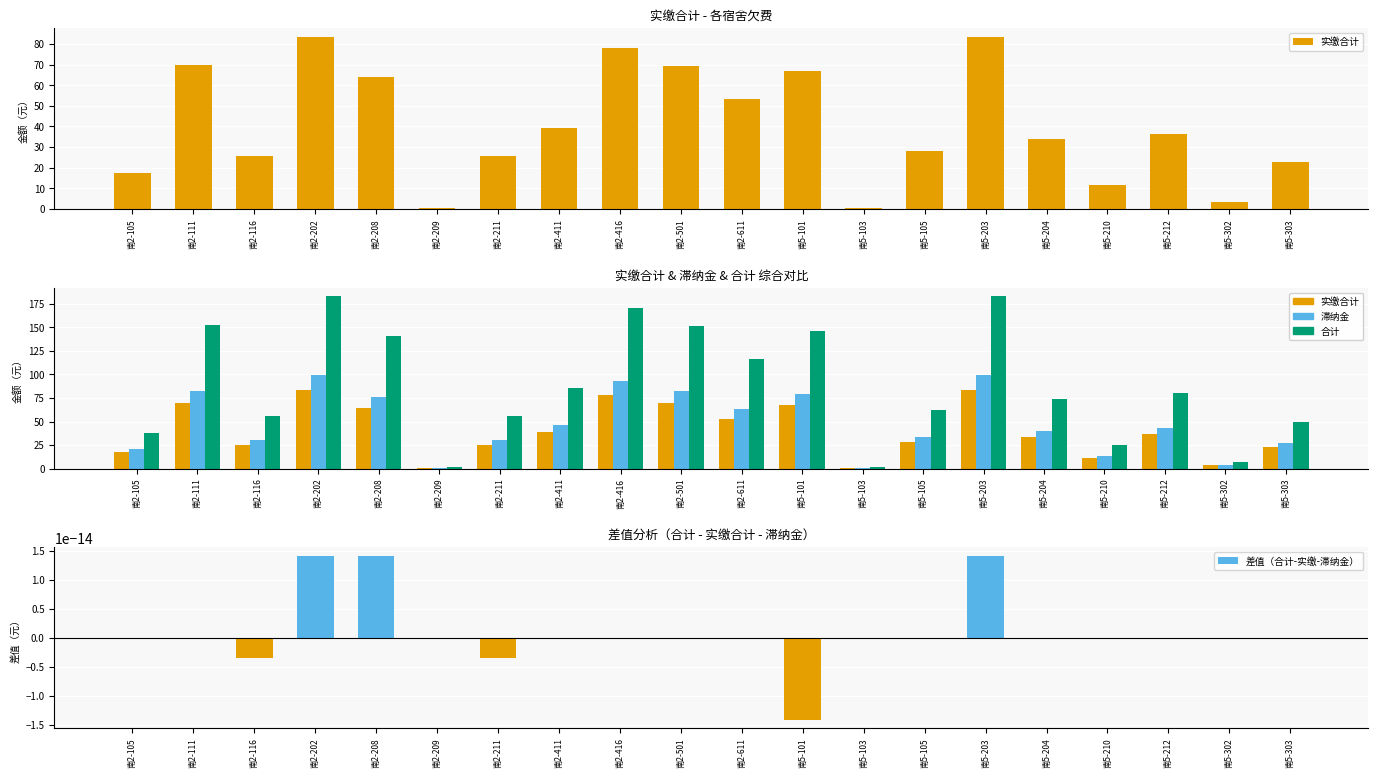

What is the difference between the maximum and minimum values in the 滞纳金 series?

98.7